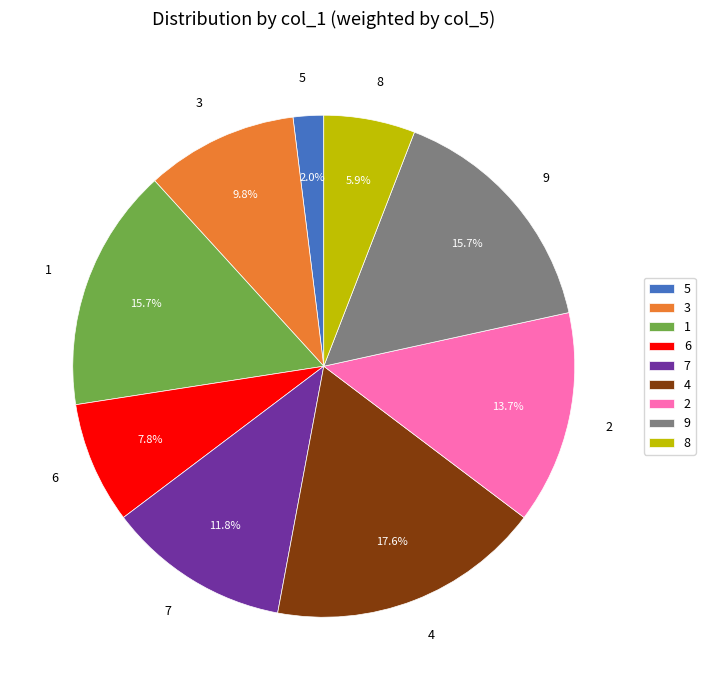

To the nearest percent, what is the difference between the largest and smallest slice percentages?

16%